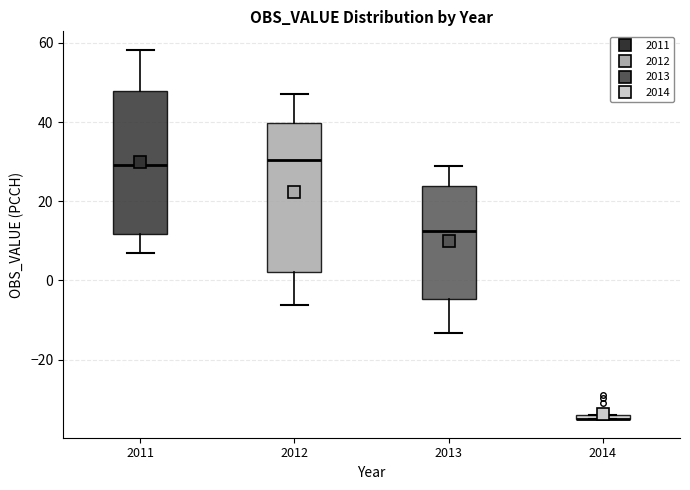

Where does the upper whisker of the box at x = 2013 end on the y-axis? The values are not printed on the chart, so give them approximately, as read against the axis.

28